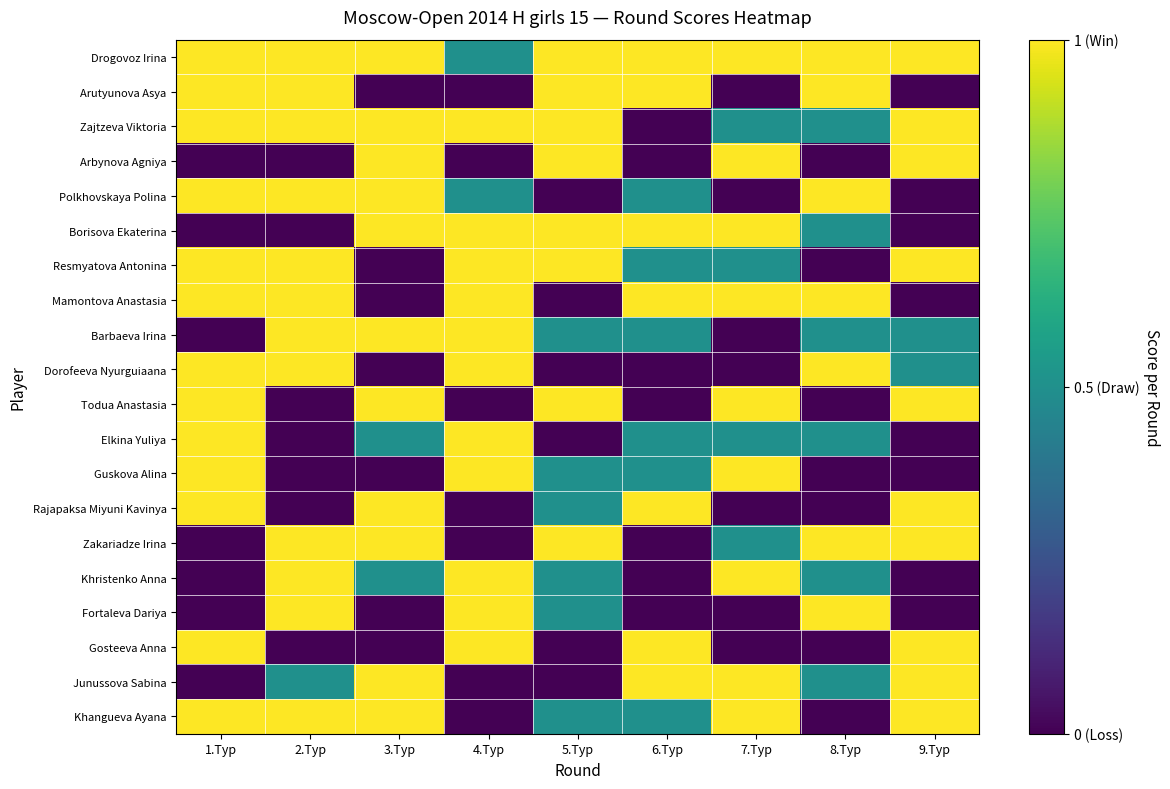

How many distinct data groups are displayed?

20